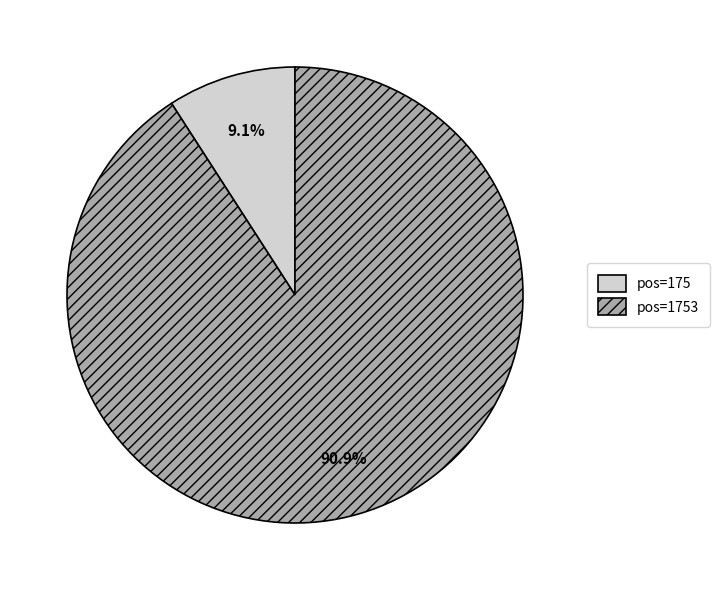

Which slice is the largest?

pos=1753